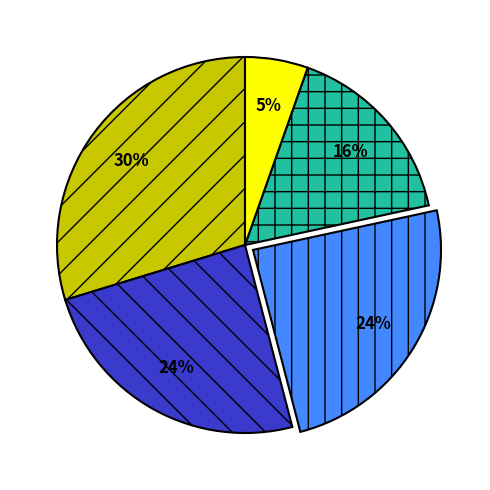

To the nearest percent, what is the average slice percentage?

20%